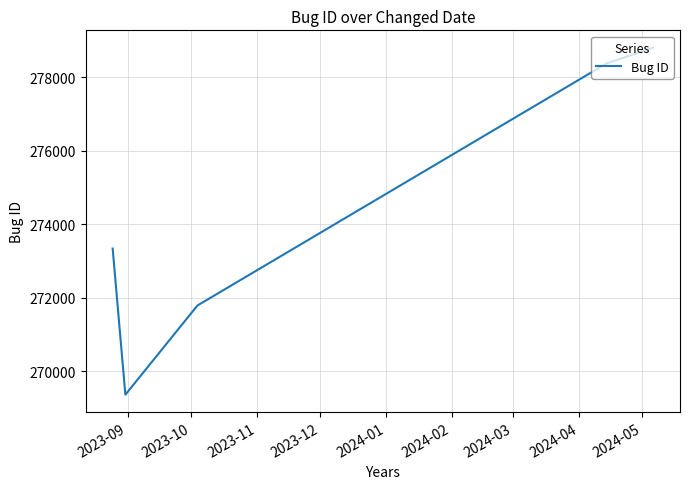

Reading left to right, transcribe all the data shown in this chart.

273337	269360	271787	278373	278804